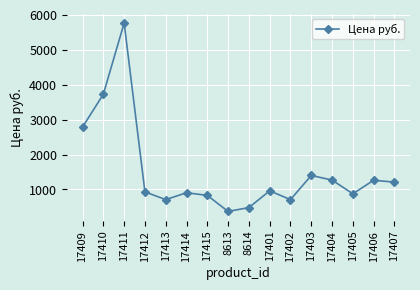

What is the value of the 13th point from the left?

1269